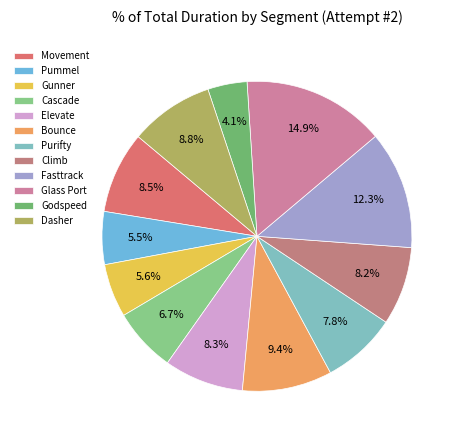

What is the ratio of the value at Cascade to the value at Movement?

0.8